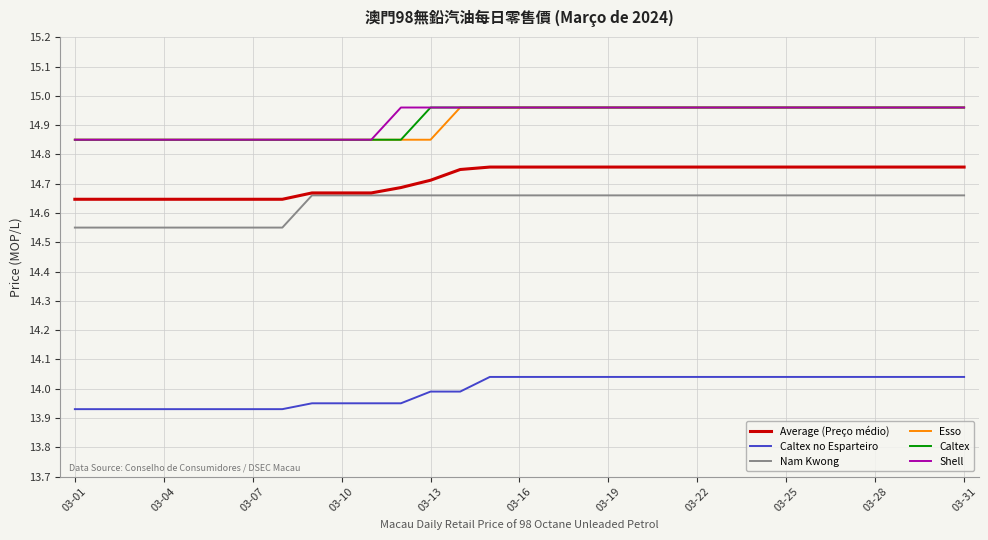

True or false: Average (Preço médio) and Shell intersect in this chart.

False